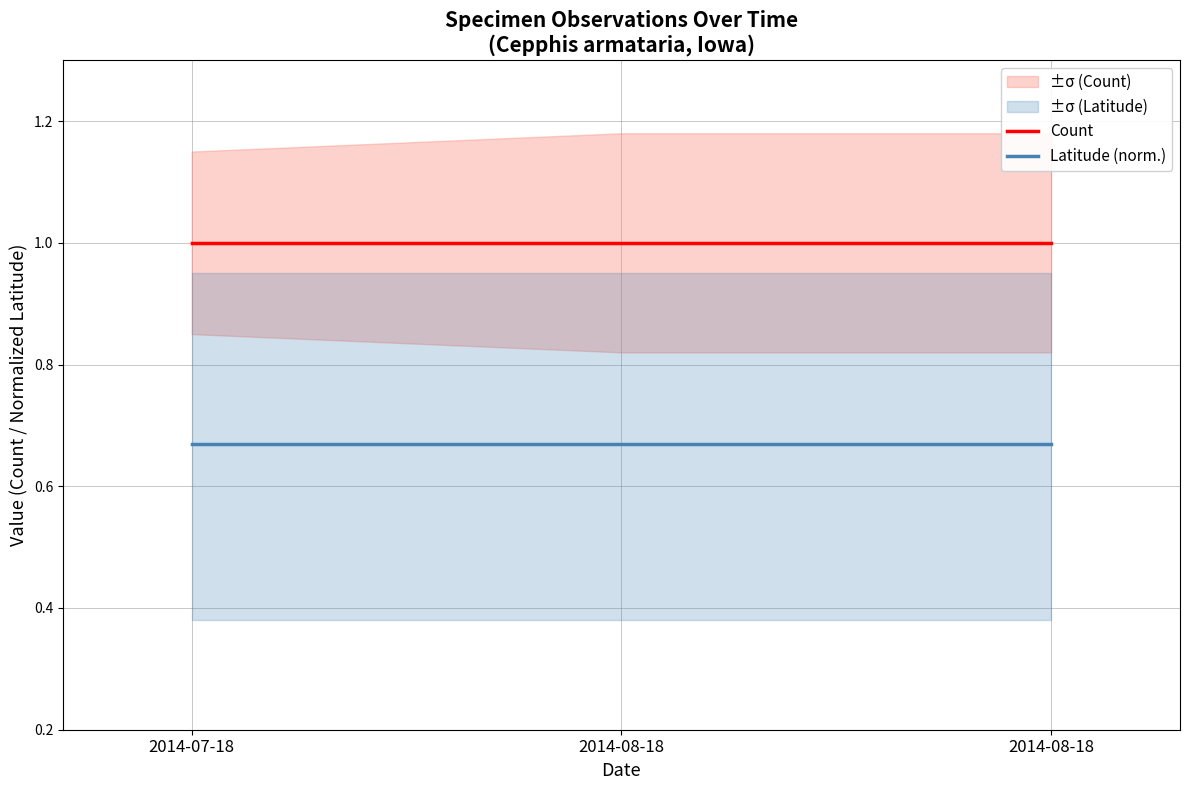

Which has a higher value, 2014-08-18 or 2014-08-18?

2014-08-18